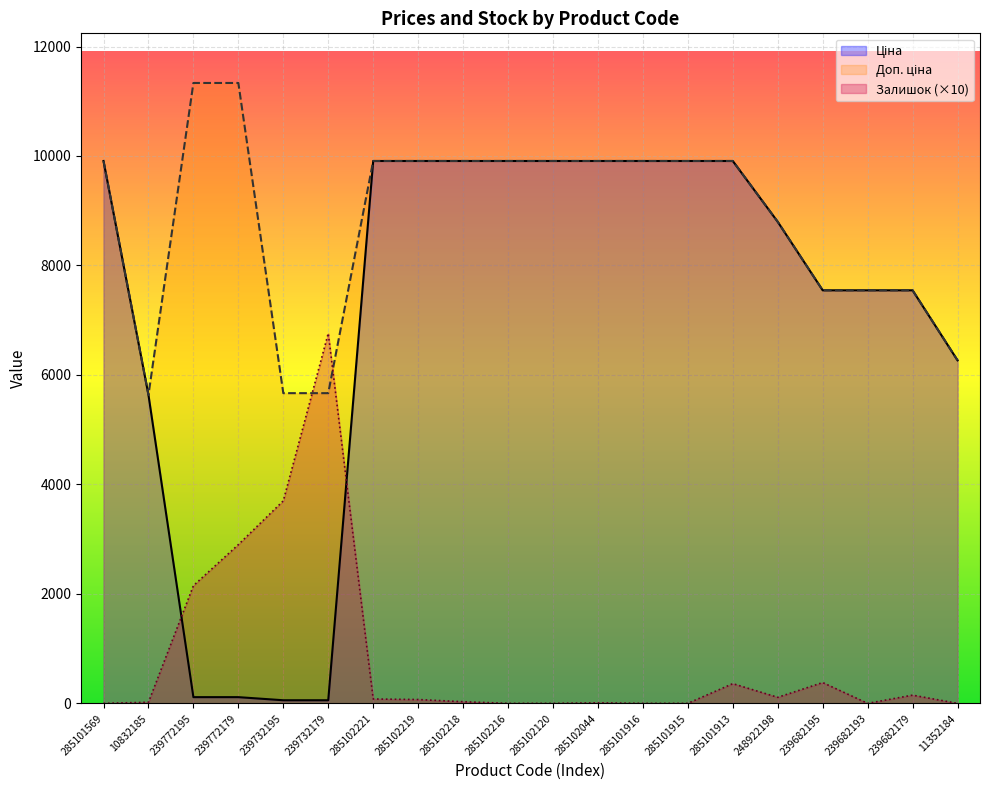

Where is the first local minimum for Залишок?

248922198